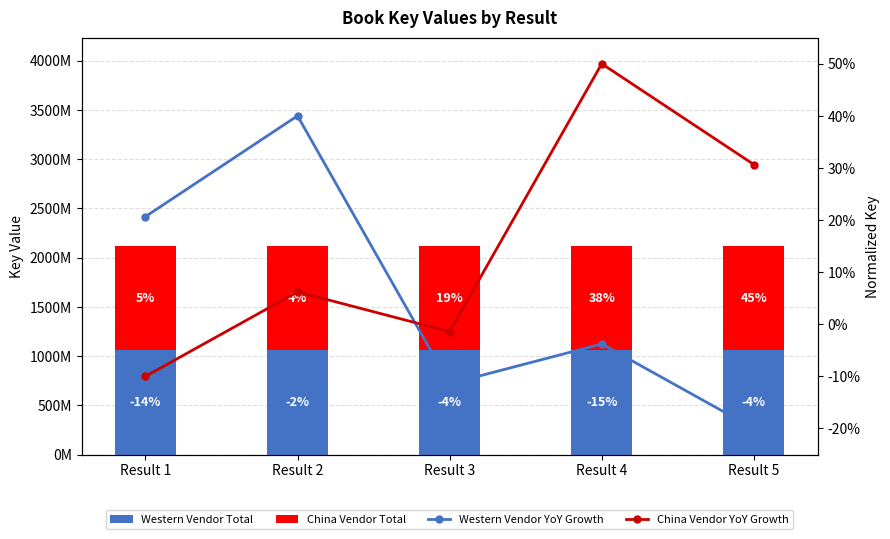

Which series has the widest spread of values?

China Vendor Total